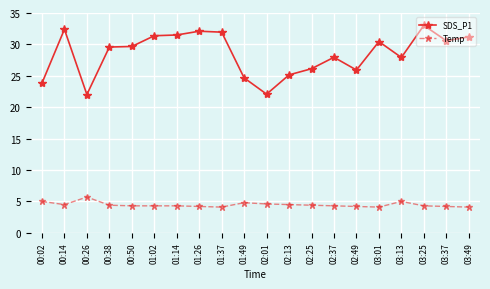

True or false: Temp and SDS_P1 intersect in this chart.

False